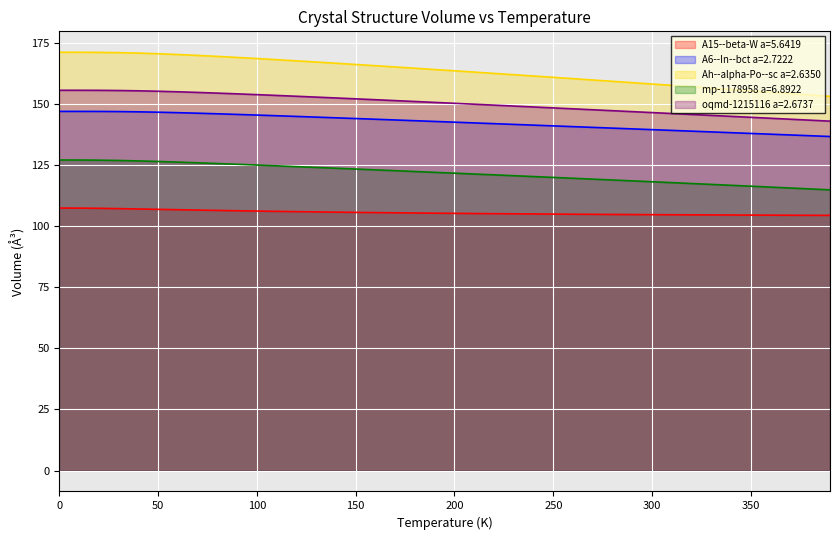

The oqmd-1215116 a=2.6737 series shows 151.4 at 170. True or false?

True